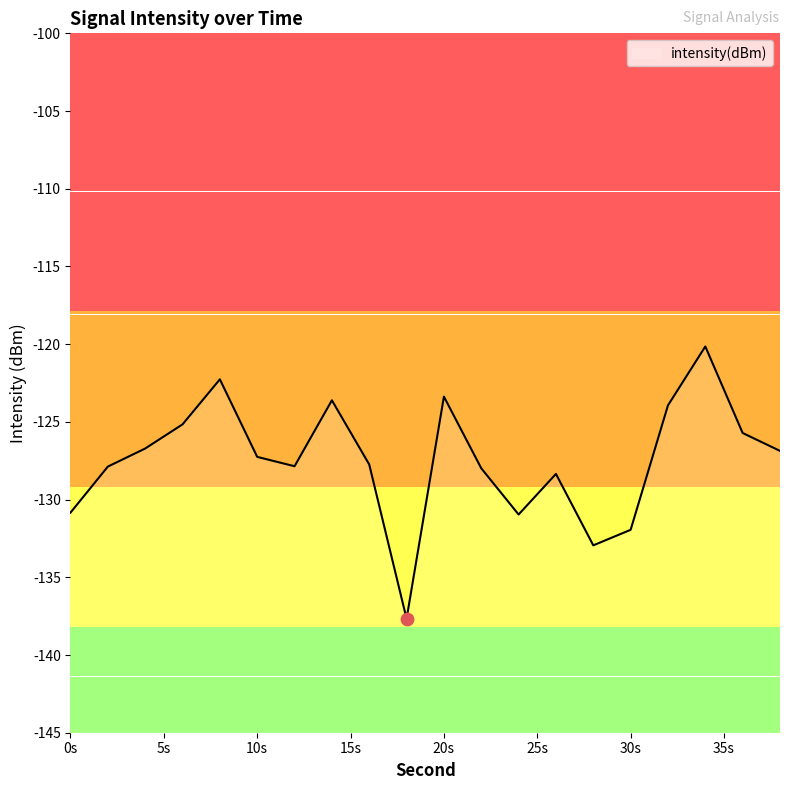

Between 4 and 12, which is larger?

4